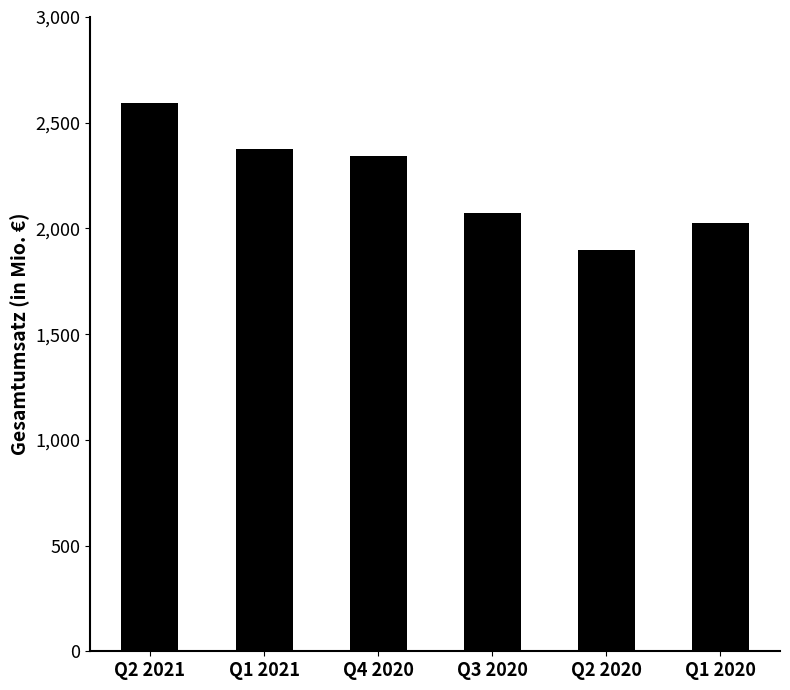

Where is the data nearest to the value 2246?

Q4 2020